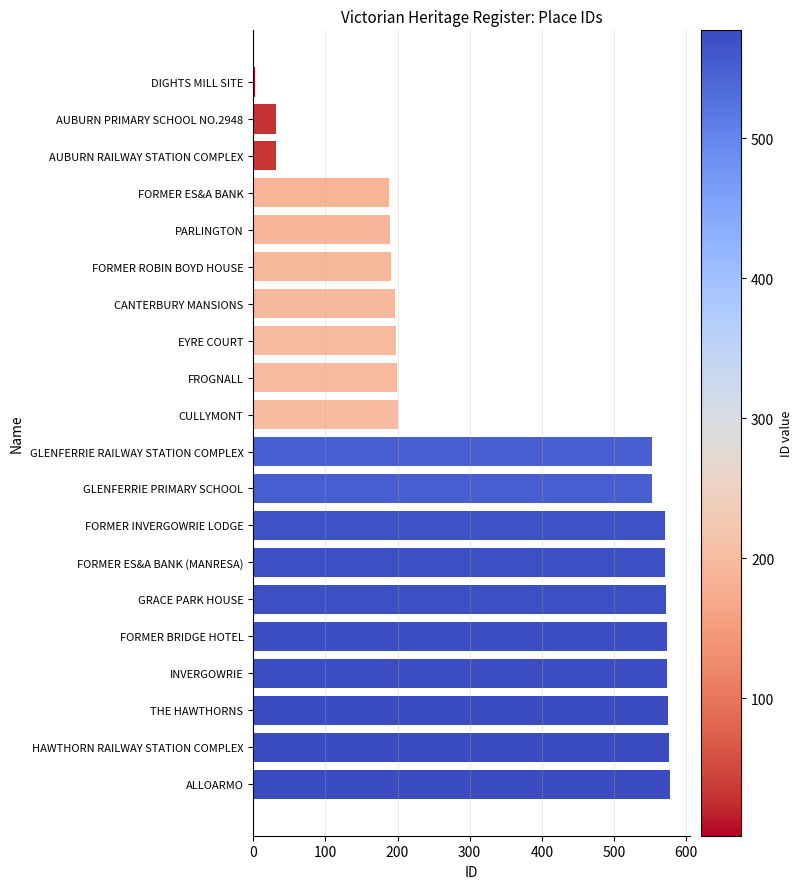

How many series are shown in this chart?

1